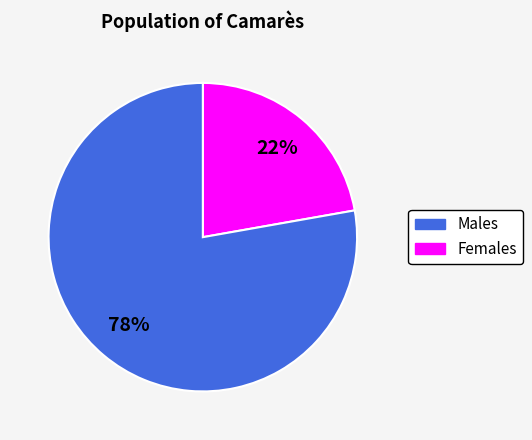

To the nearest percent, what is the average slice percentage?

50%